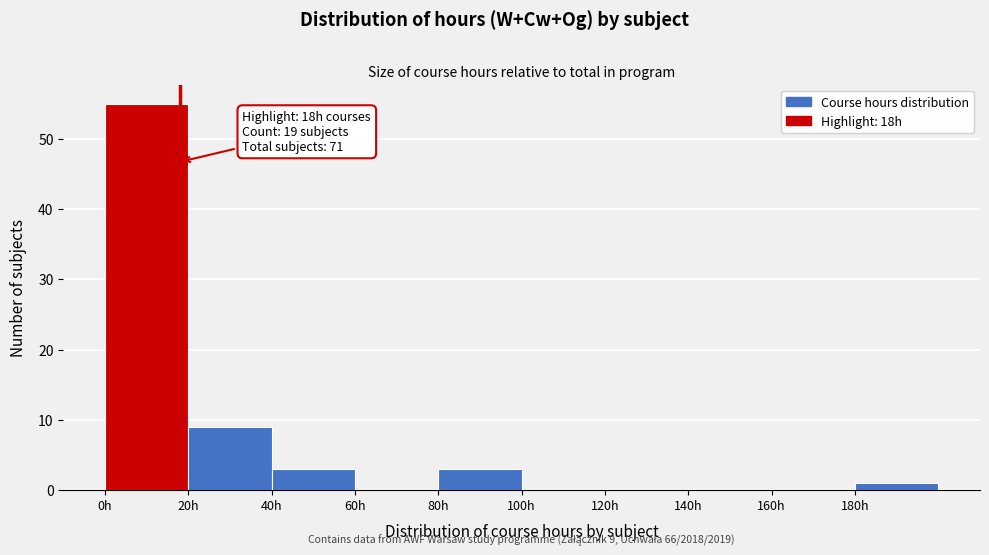

Which range on the x-axis has the tallest bar?

0 to 20